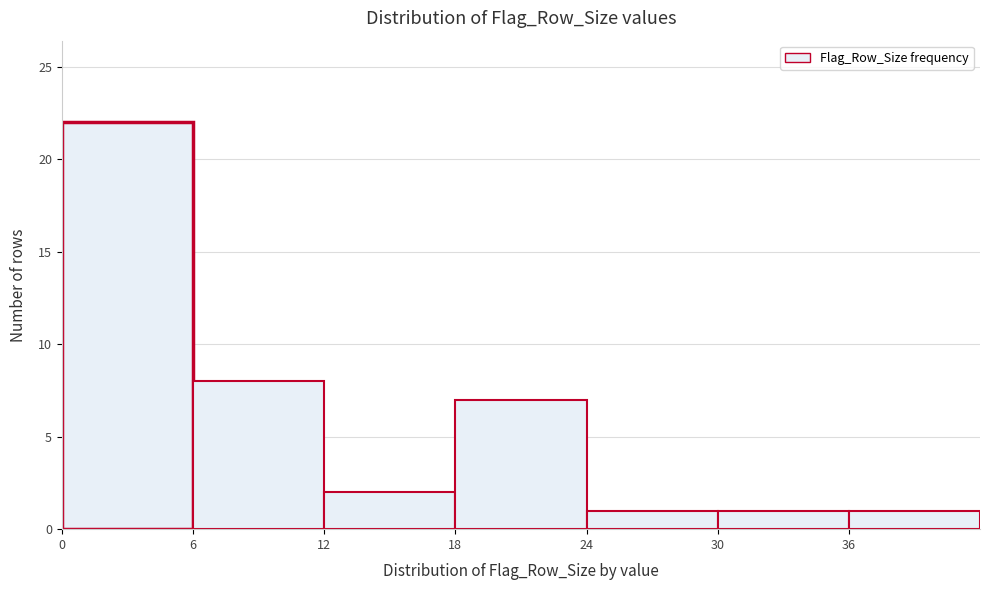

Reading left to right, transcribe this chart: for each bar, give the range it covers on the x-axis and its height. The values are not printed on the chart, so give them approximately, as read against the axis.

0 to 6: 22
6 to 12: 8
12 to 18: 2
18 to 24: 7
24 to 30: 1
30 to 36: 1
36 to 42: 1